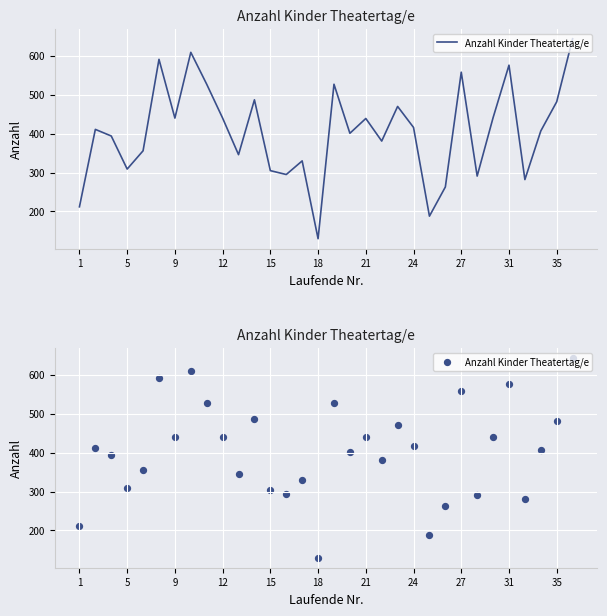

Between 27 and 9, which is larger?

27